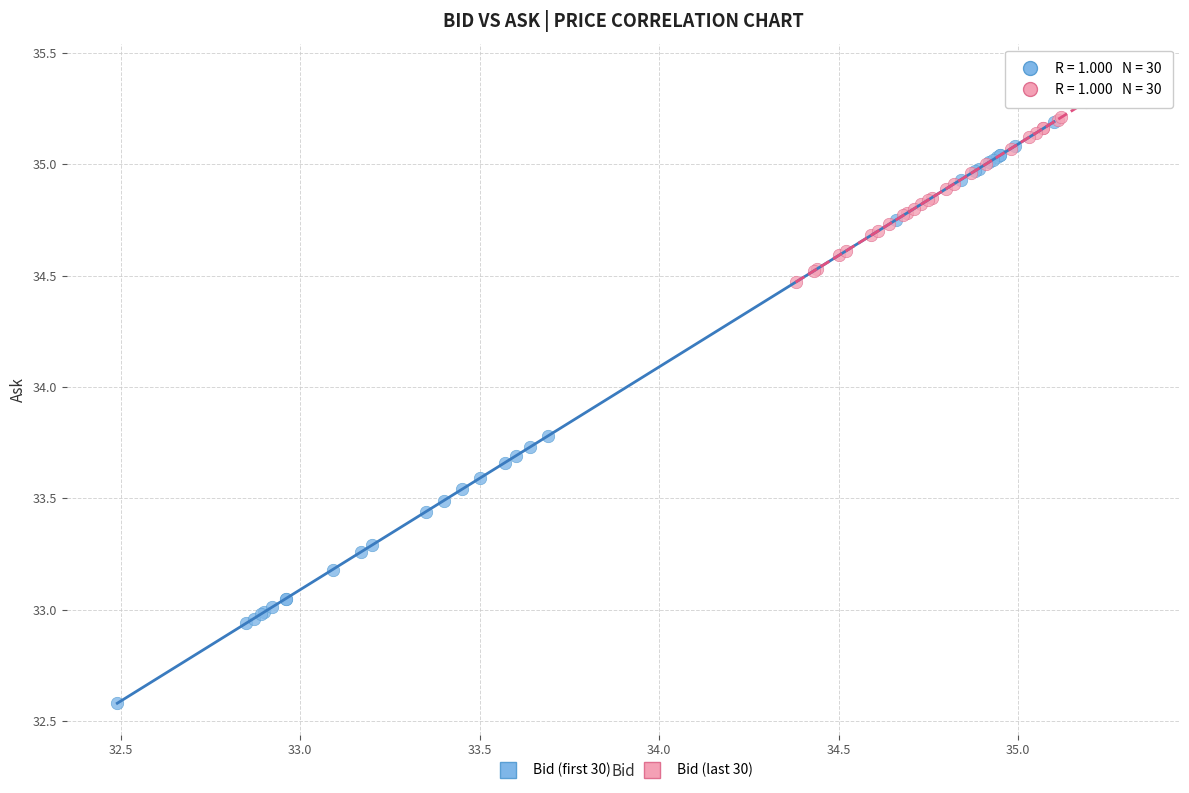

What are all the series names shown in the legend?

Bid (first 30), Bid (last 30)